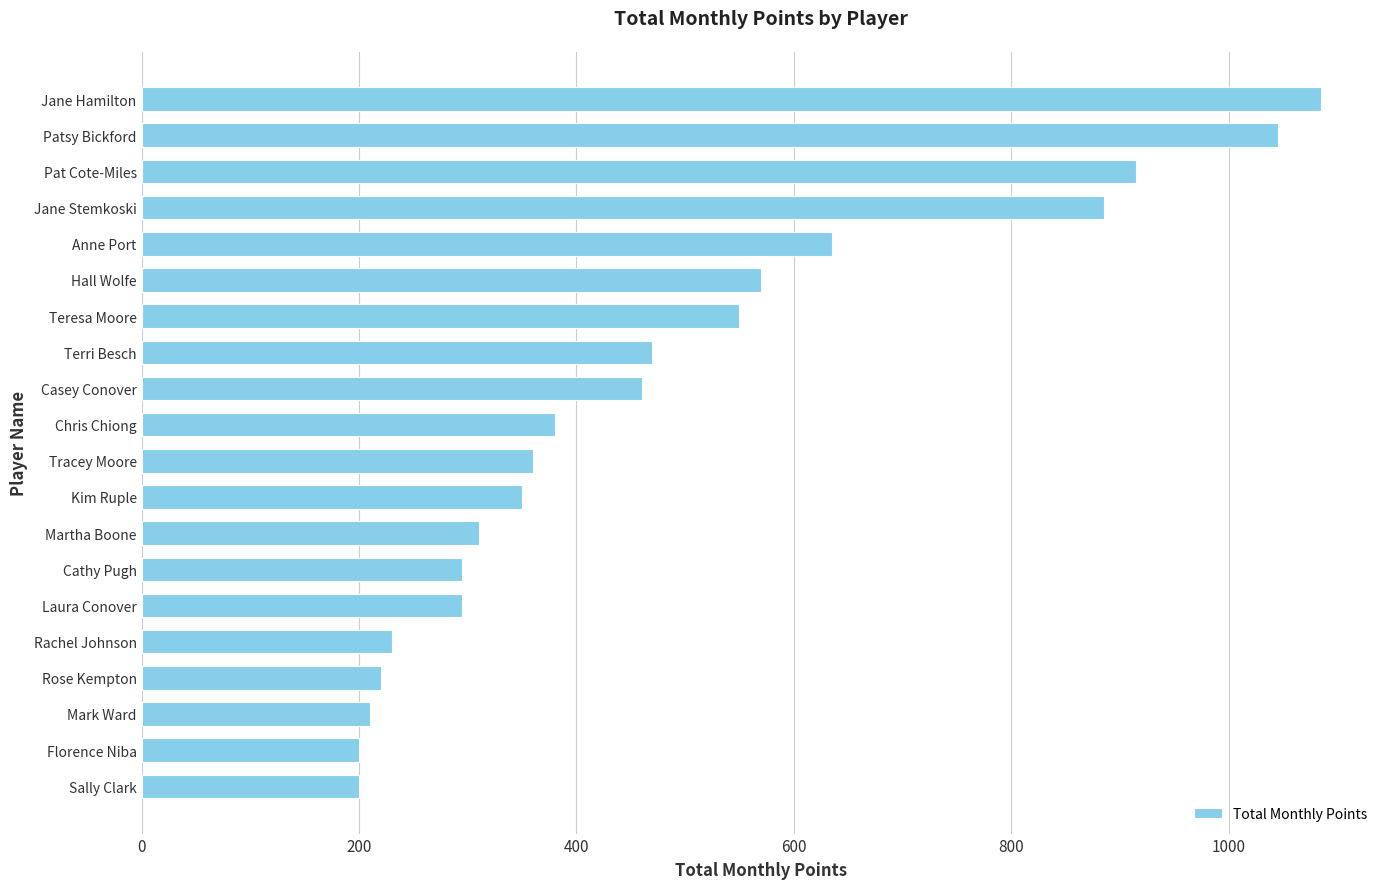

Which category has the highest value across all series?

Jane Hamilton